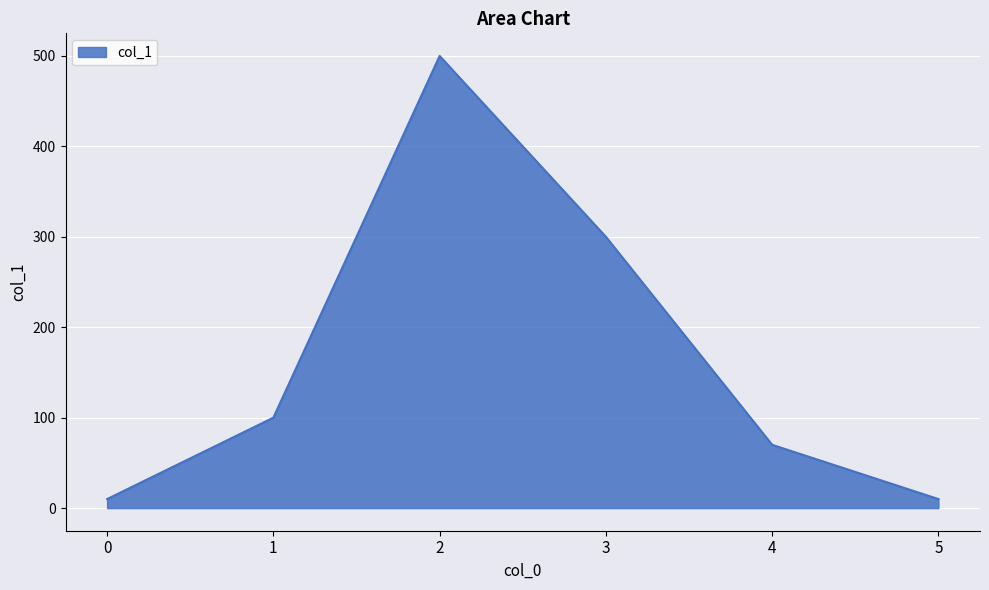

Which label corresponds to the largest value in the chart?

2